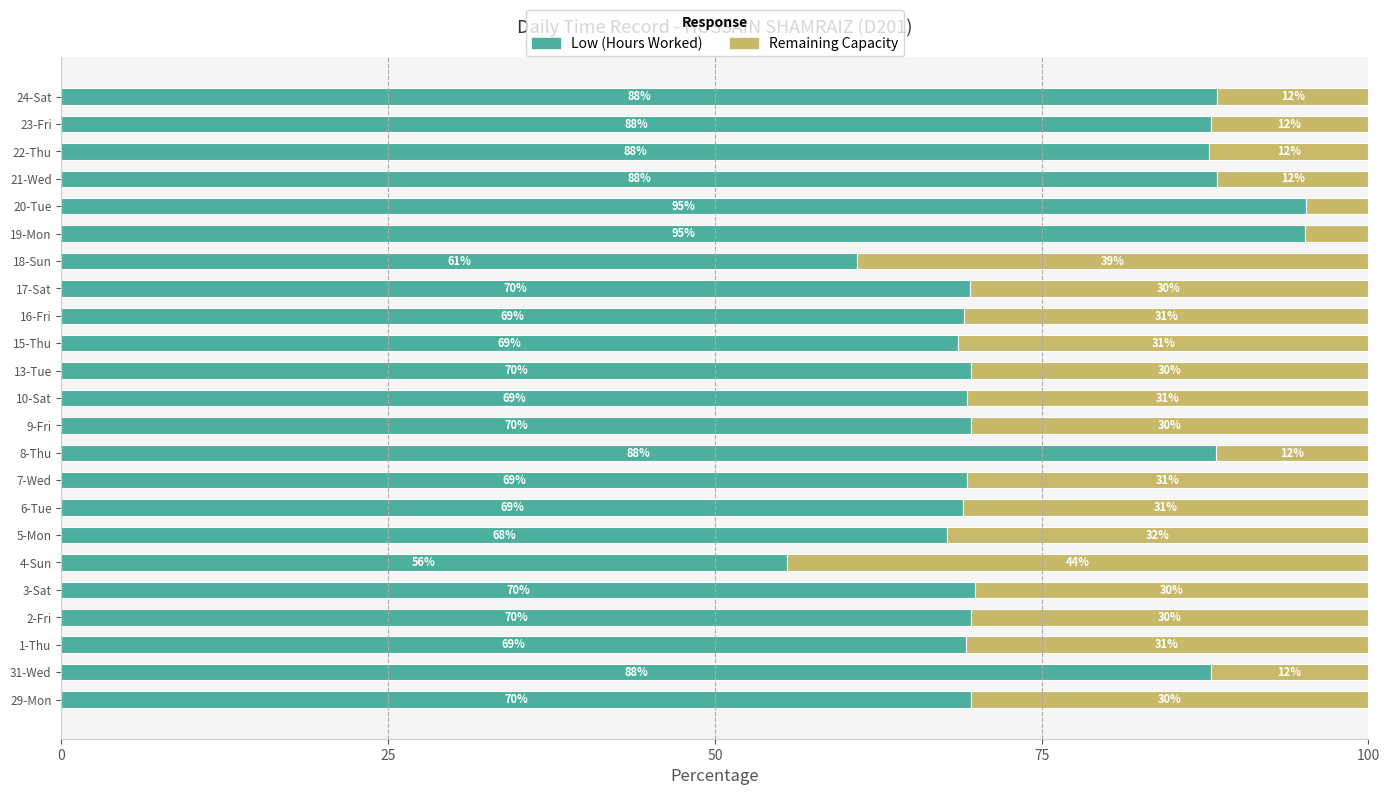

How many series are shown in this chart?

2